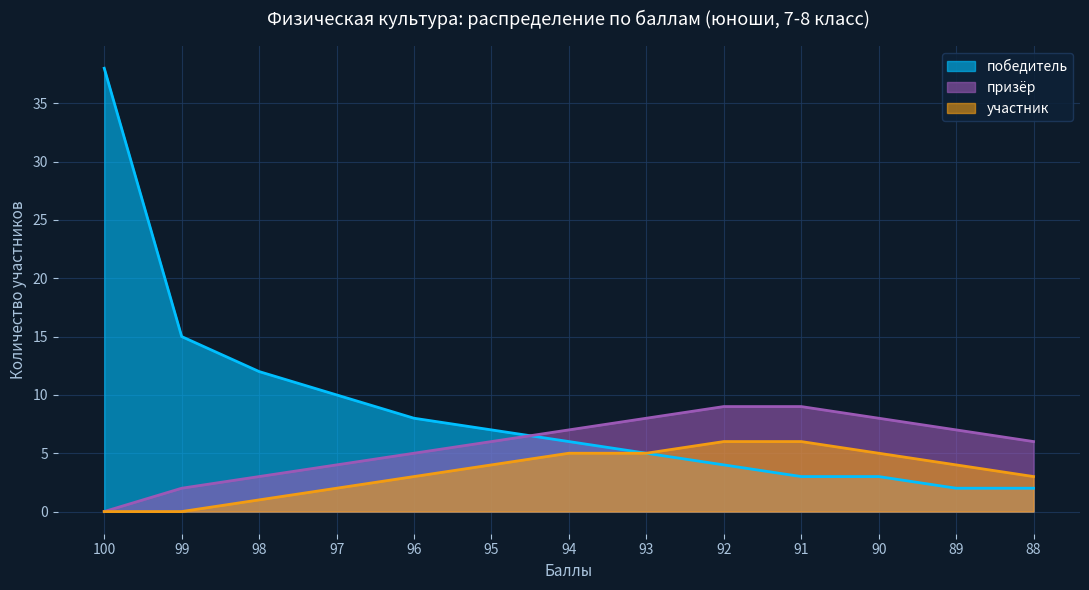

The победитель series shows 2 at 89. True or false?

True